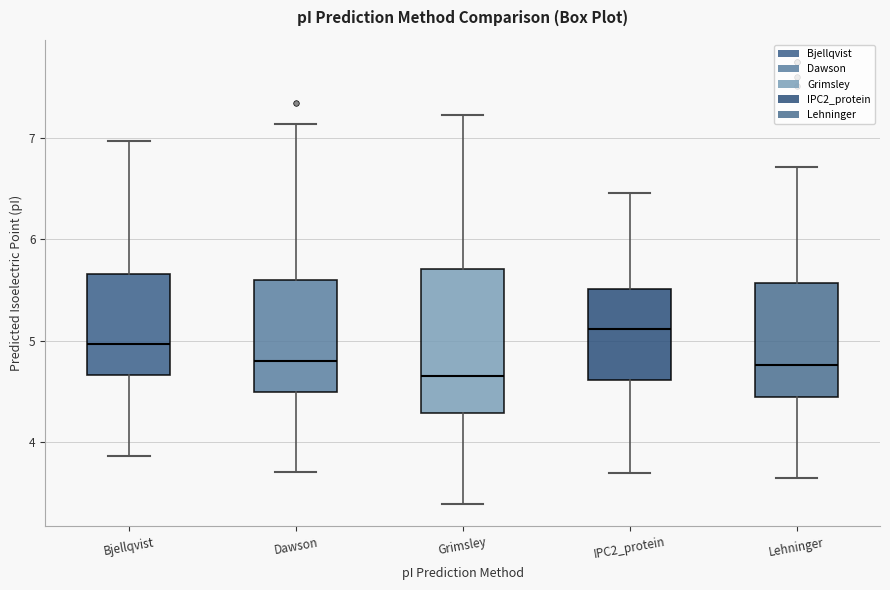

Comparing the boxes themselves (not the whiskers), which one is the tallest?

Grimsley